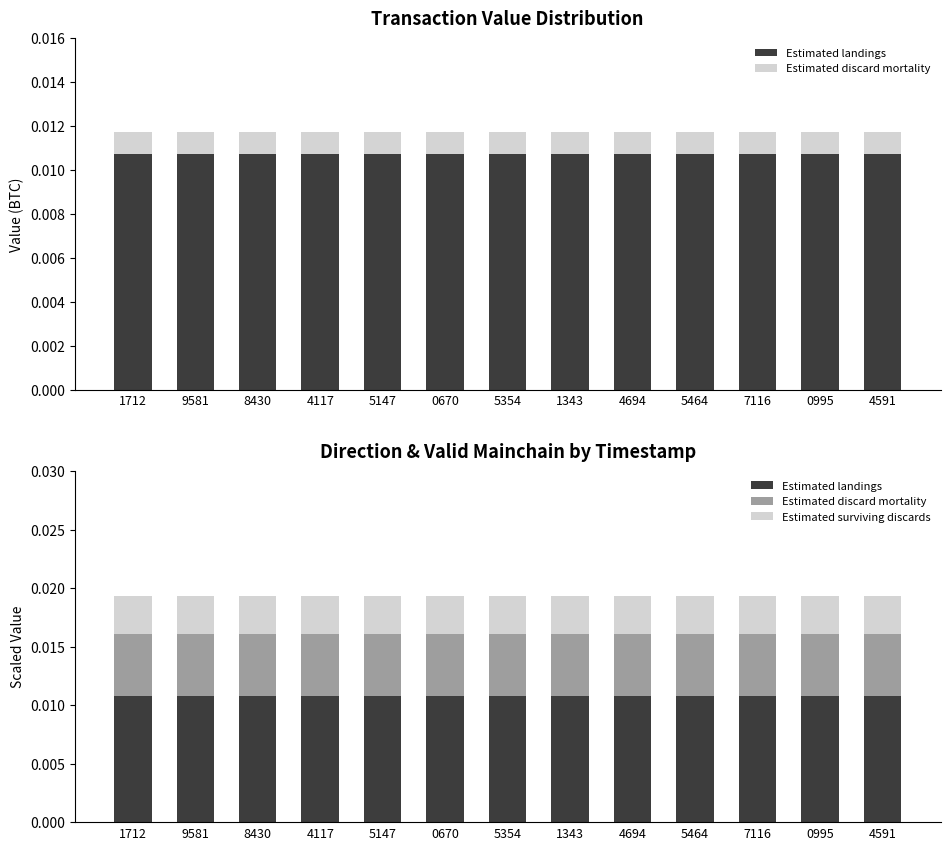

The Estimated discard mortality series shows 0.0 at 5354. True or false?

True